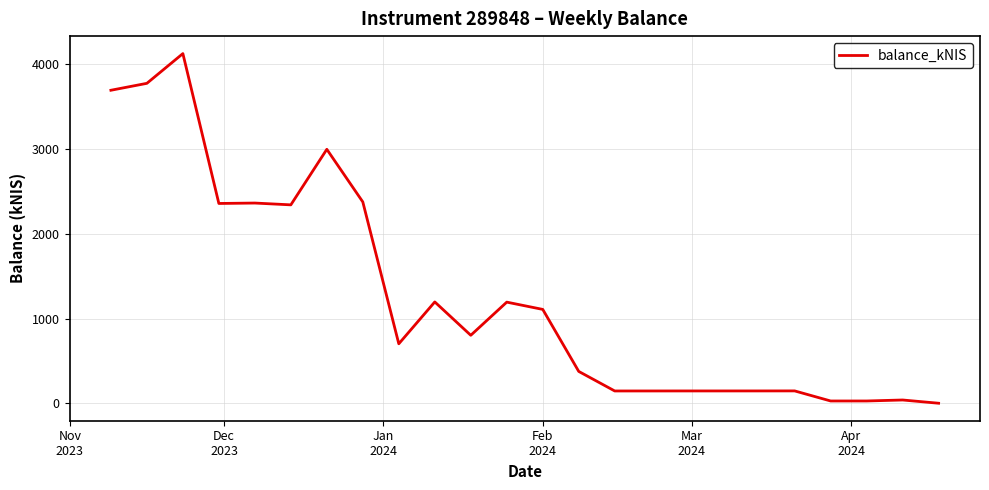

What is the difference between the maximum and minimum values?

4128.1